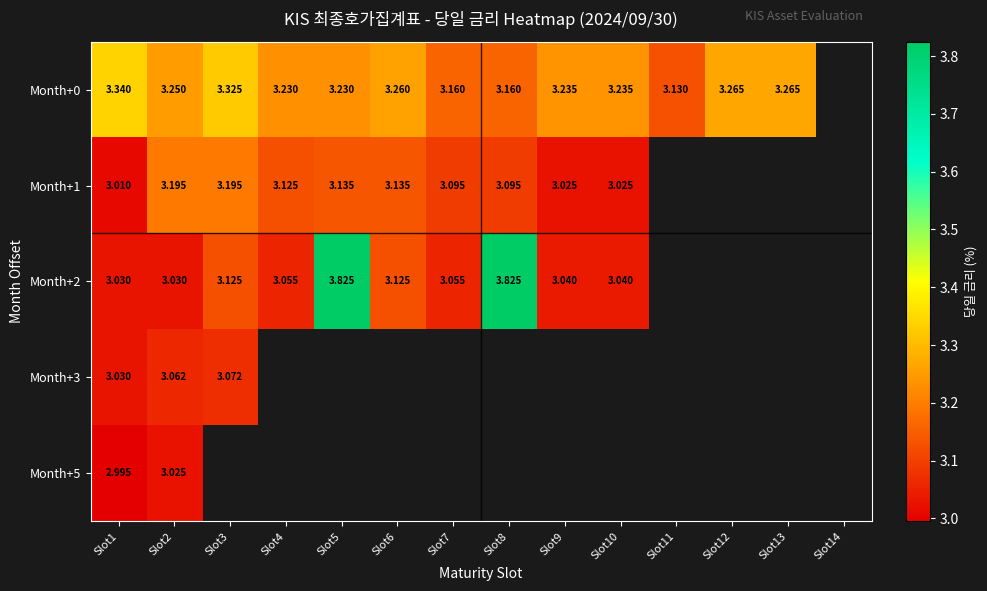

At which category is the sum across all series the highest?

Slot2